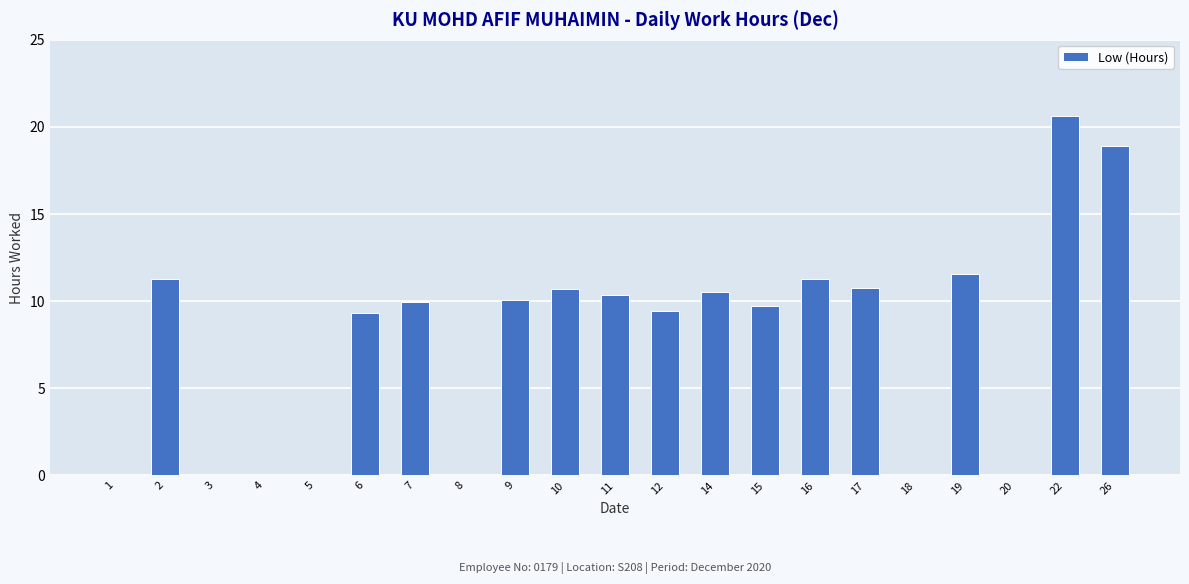

Read the value at 22.

20.6